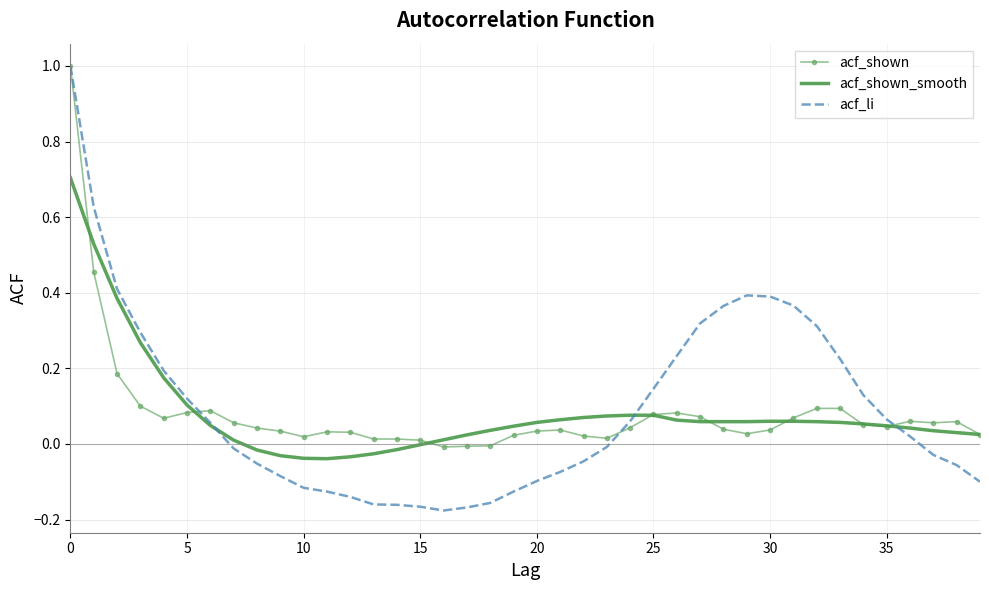

At how many categories does at least one series exceed 0?

40